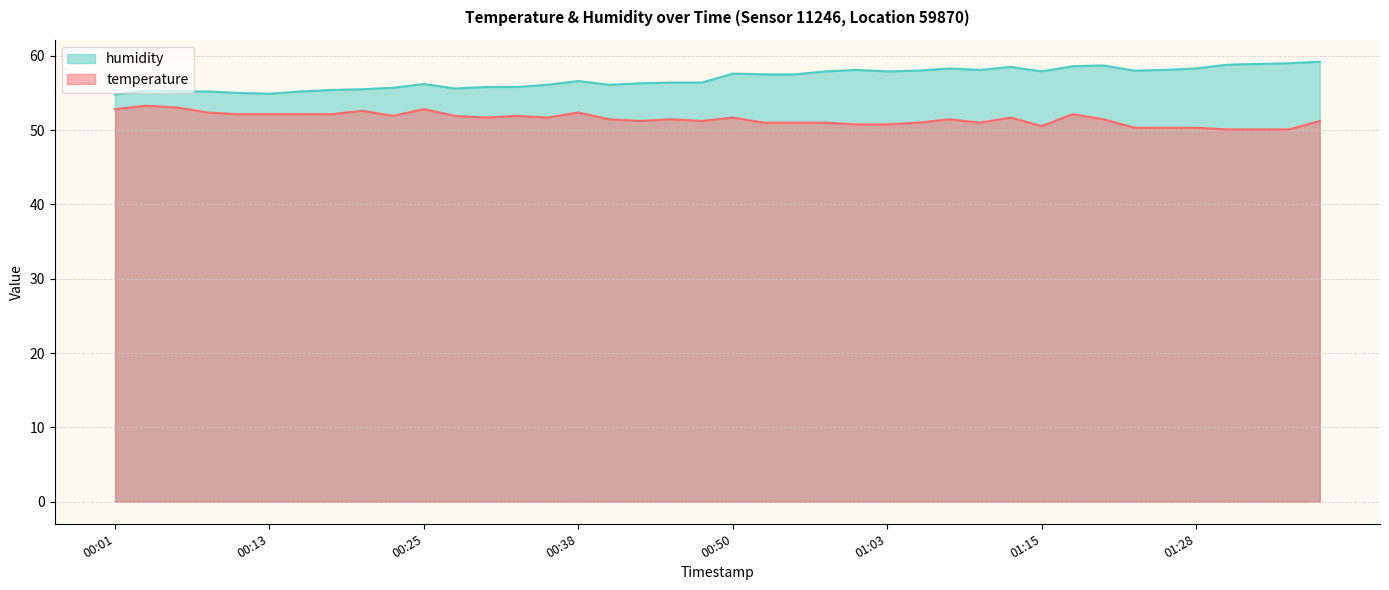

Reading left to right, transcribe all the data shown in this chart.

temperature: 52.8	53.3	53.1	52.4	52.1	52.1	52.1	52.1	52.6	51.9	52.8	51.9	51.7	51.9	51.7	52.4	51.5	51.2	51.5	51.2	51.7	51.0	51.0	51.0	50.8	50.8	51.0	51.5	51.0	51.7	50.5	52.1	51.5	50.3	50.3	50.3	50.1	50.1	50.1	51.2
humidity: 54.8	55.3	55.2	55.2	55.0	54.9	55.2	55.4	55.5	55.7	56.2	55.6	55.8	55.8	56.1	56.6	56.1	56.3	56.4	56.4	57.6	57.5	57.5	57.9	58.1	57.9	58.0	58.3	58.1	58.5	57.9	58.6	58.7	58.0	58.1	58.3	58.8	58.9	59.0	59.2